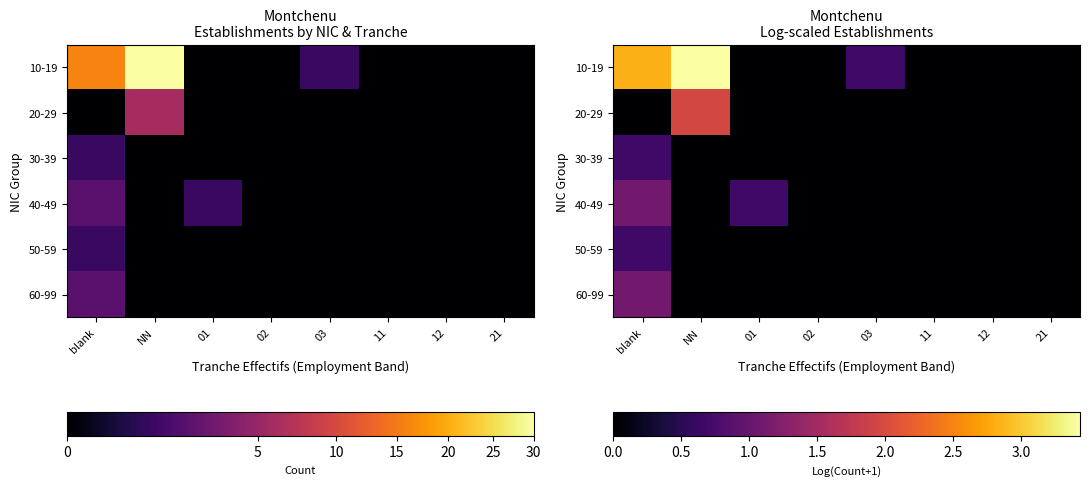

How many categories are shown in the chart?

8